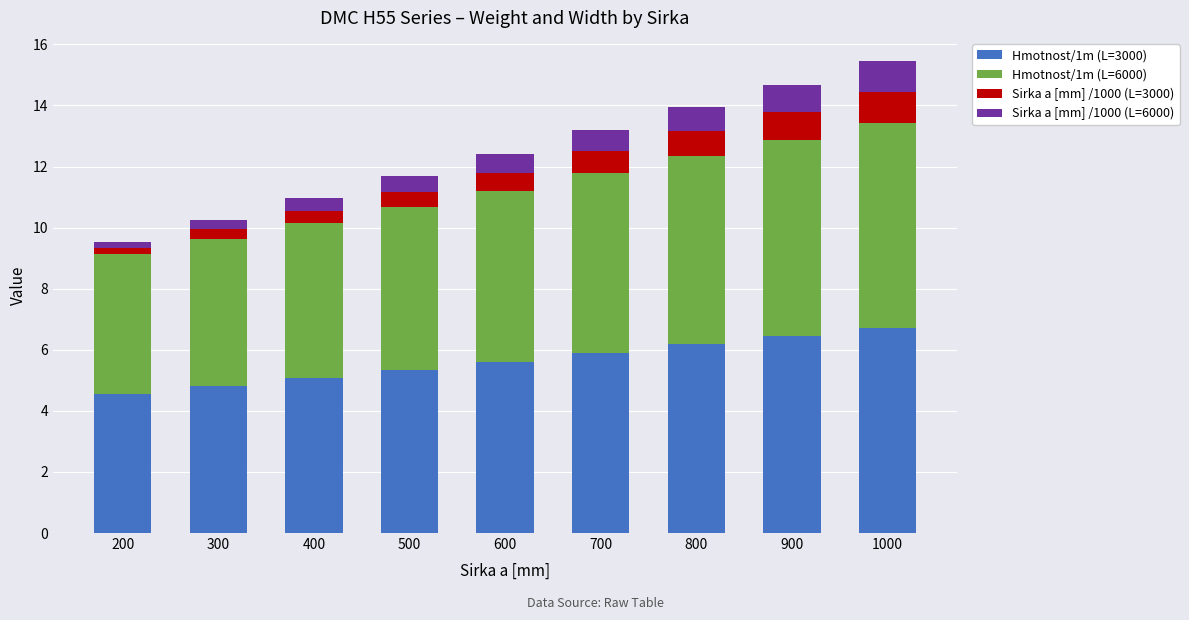

What is the total value across all series at 900?

14.7